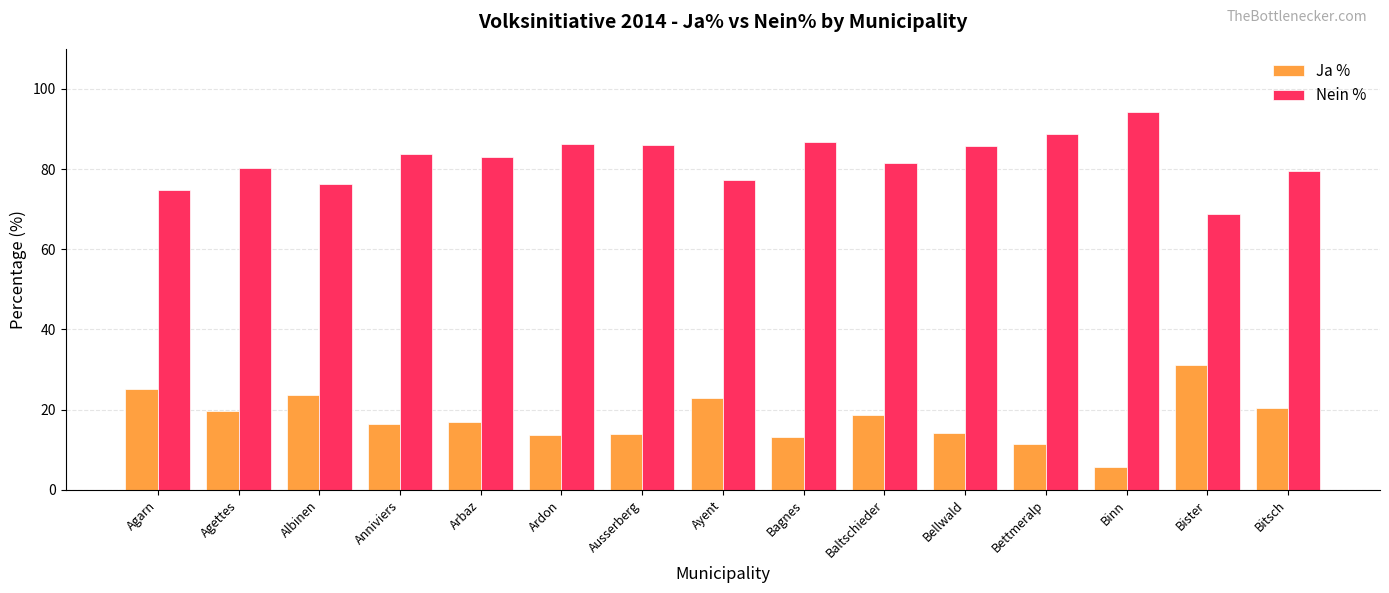

What is the average value of the Ja % series?

17.8